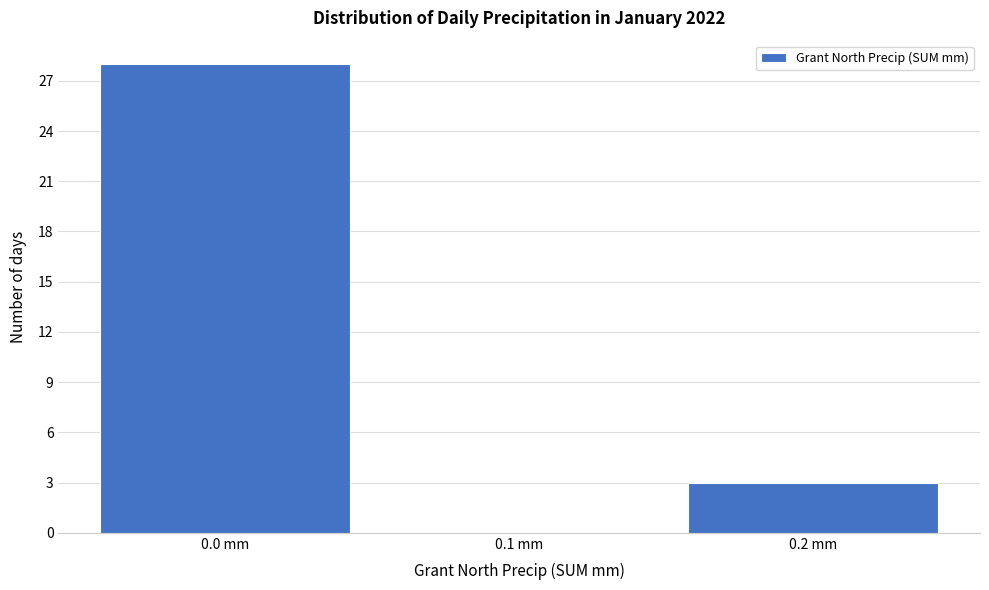

Reading left to right, list every bar in this chart as the range it spans on the x-axis followed by its height. The values are not printed on the chart, so give them approximately, as read against the axis.

-0.05 to 0.05: 28
0.05 to 0.15: 0
0.15 to 0.25: 3